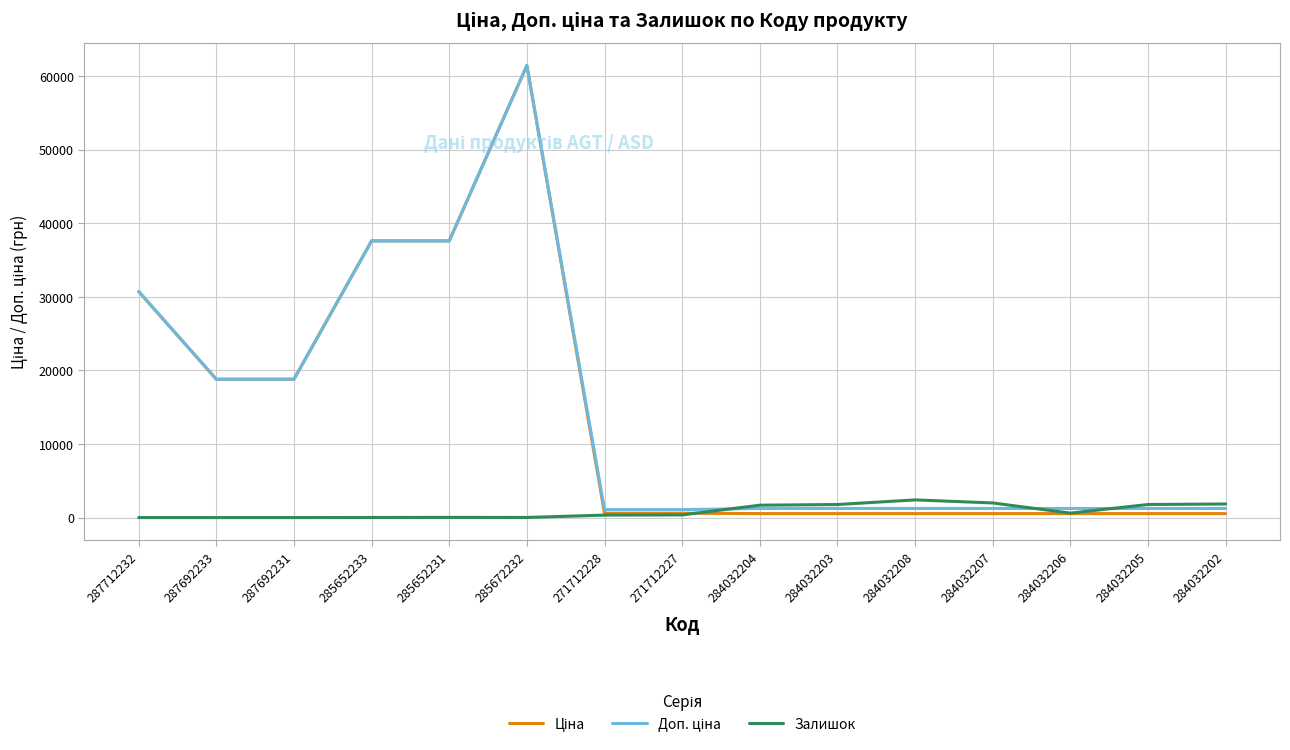

The value of Залишок at 287692233 is 0.0. True or false?

True